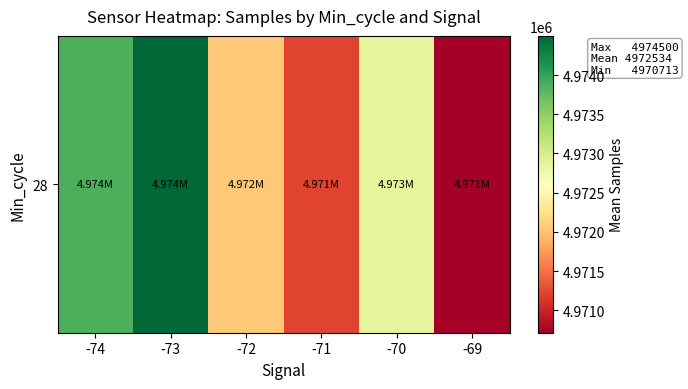

Reading left to right, what are all the values shown in this chart?

-74=4973878.0	-73=4974499.5	-72=4972047.1	-71=4971222.6	-70=4972845.9	-69=4970713.3